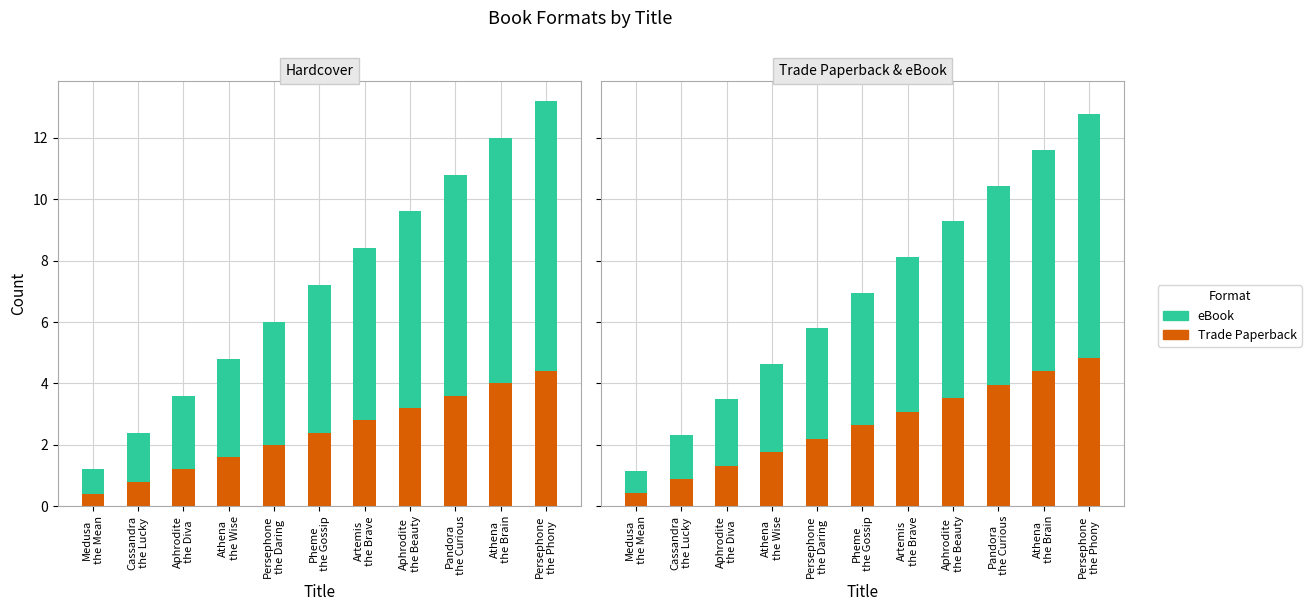

Which series has the largest total across all categories?

eBook